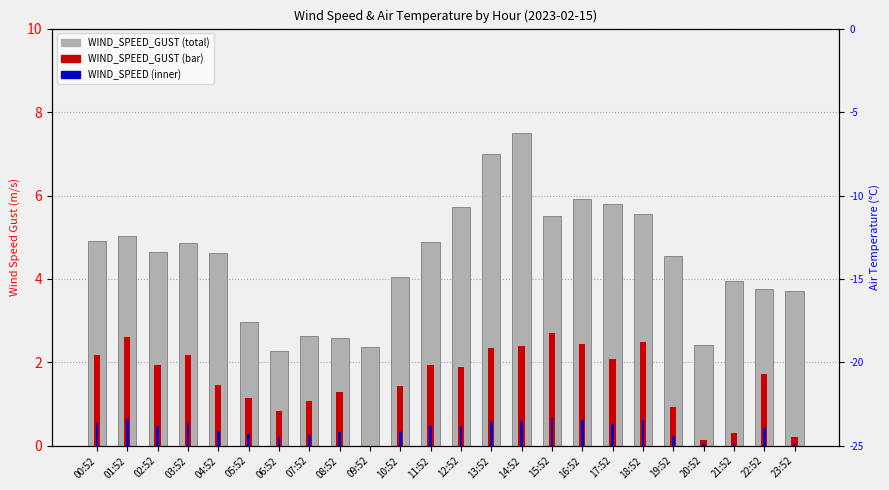

The WIND_SPEED_GUST series shows 4.9 at 11:52. True or false?

True